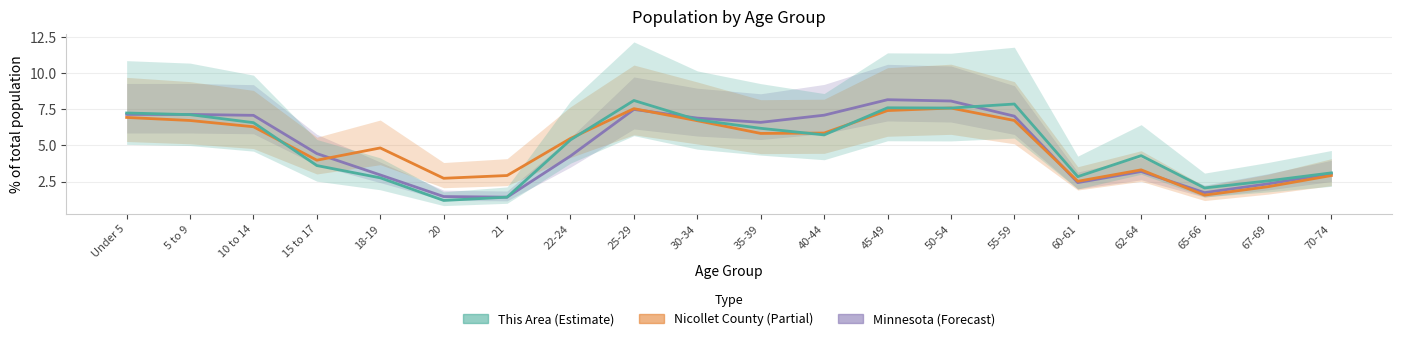

What is the sum of all This Area values?

100.0